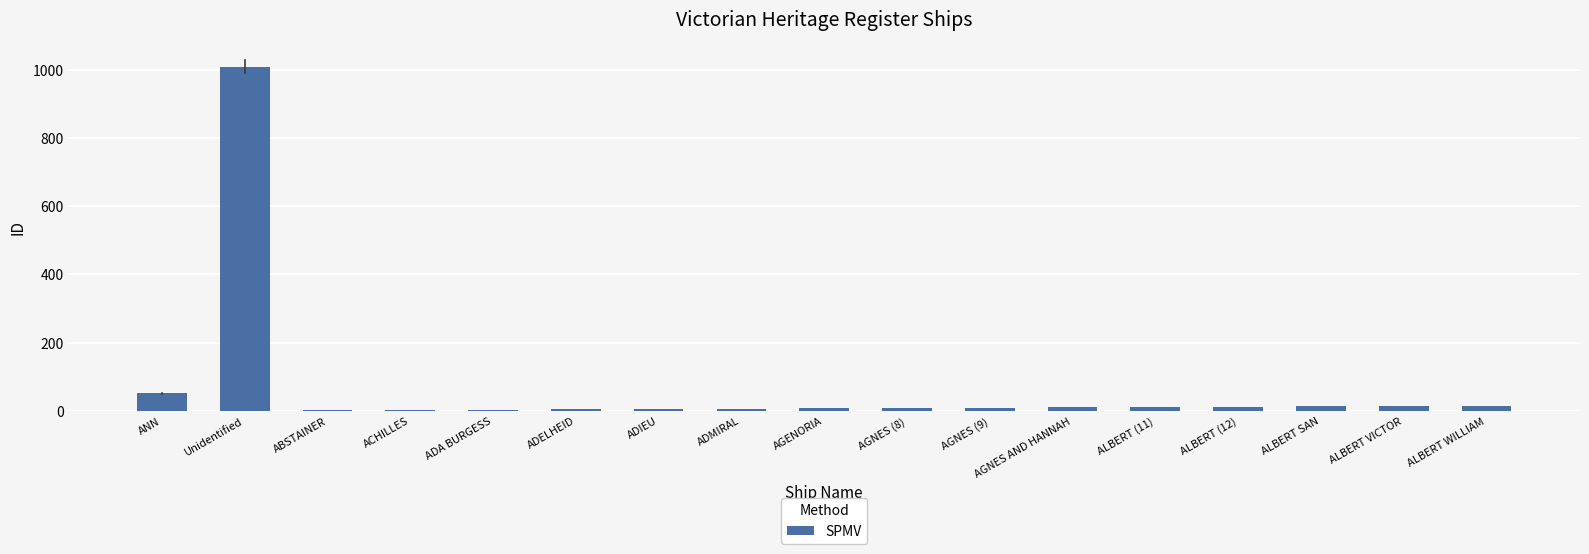

Which has a higher value, ANN or AGNES (9)?

ANN